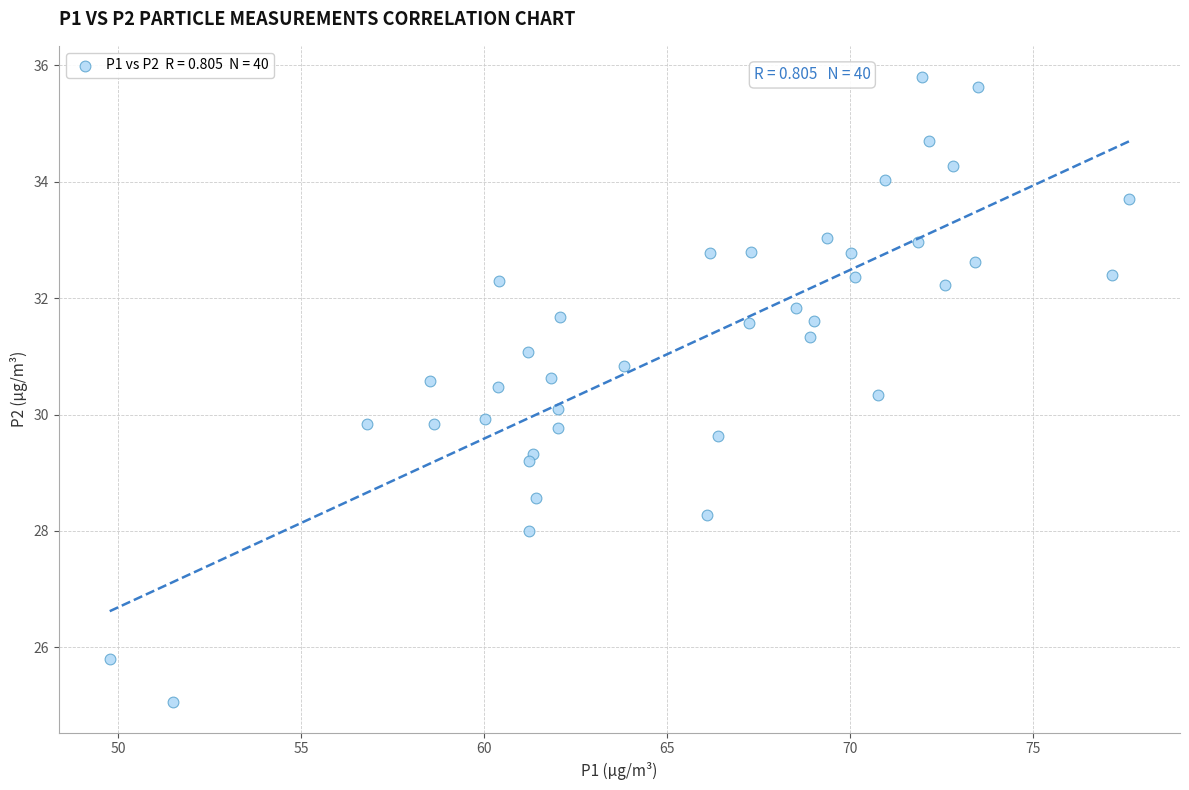

What is the range of Y values (max minus min)?

10.7